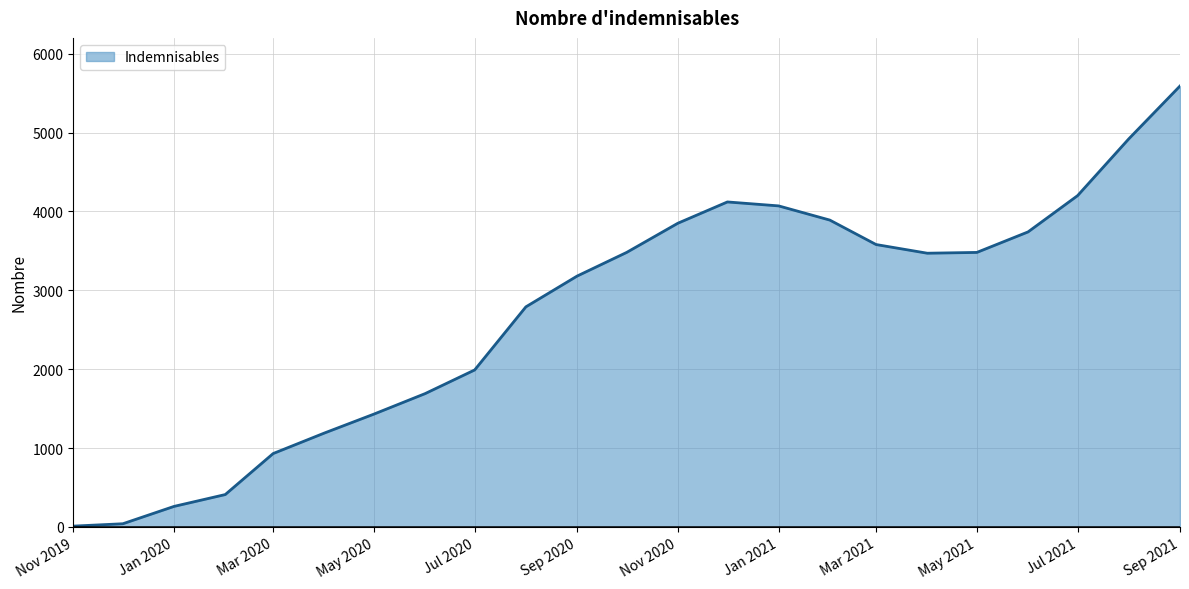

What is the difference between the maximum and minimum values?

5580